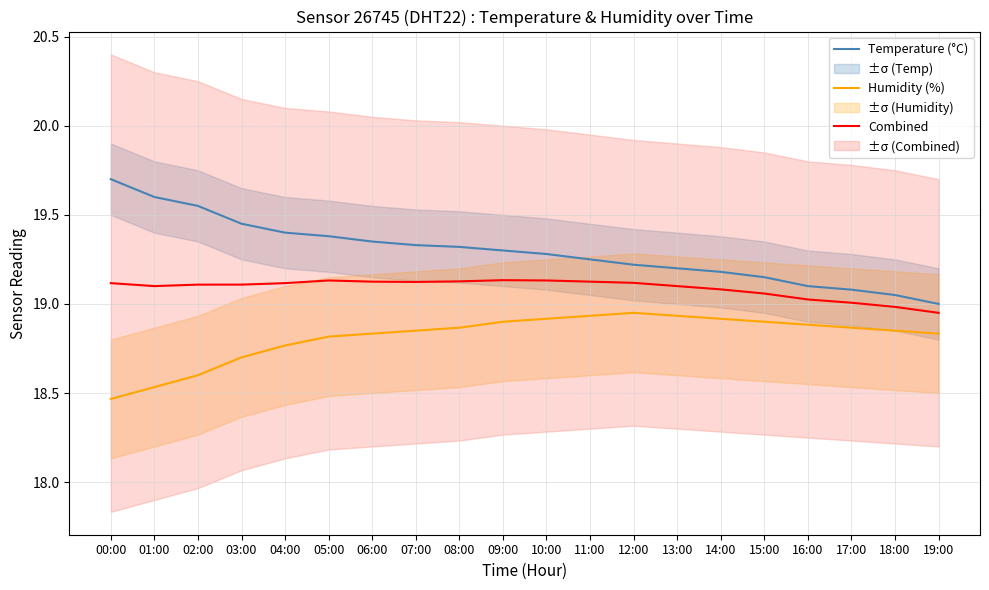

List the labels in order of Combined value, smallest first.

19:00, 18:00, 17:00, 16:00, 15:00, 14:00, 13:00, 01:00, 02:00, 03:00, 00:00, 04:00, 12:00, 07:00, 06:00, 11:00, 08:00, 05:00, 10:00, 09:00